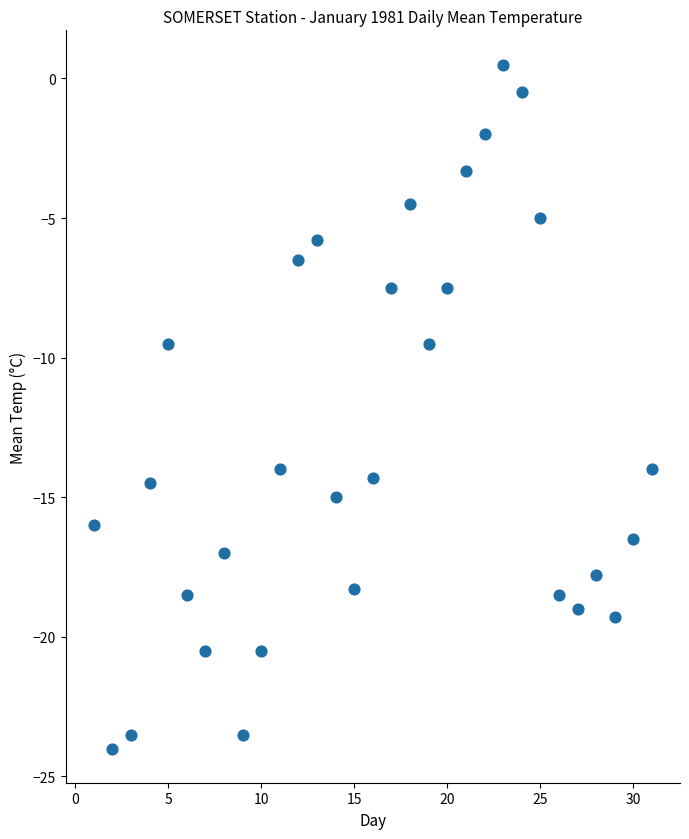

What is the range of Y values (max minus min)?

24.5